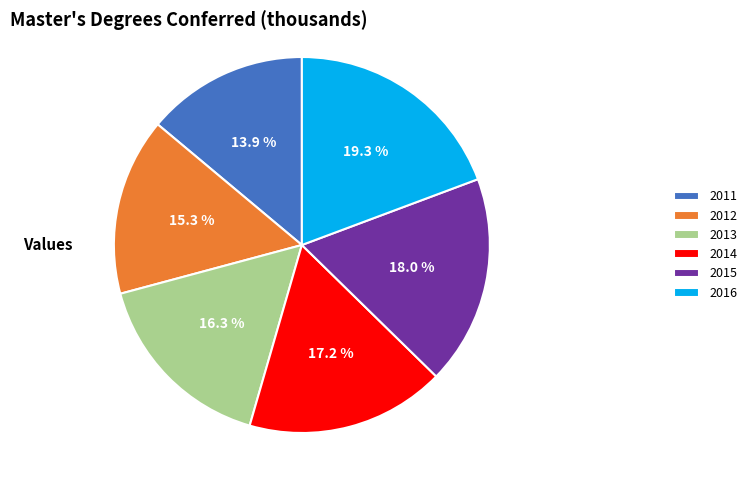

What is the ratio of the value at 2013 to the value at 2016?

0.8